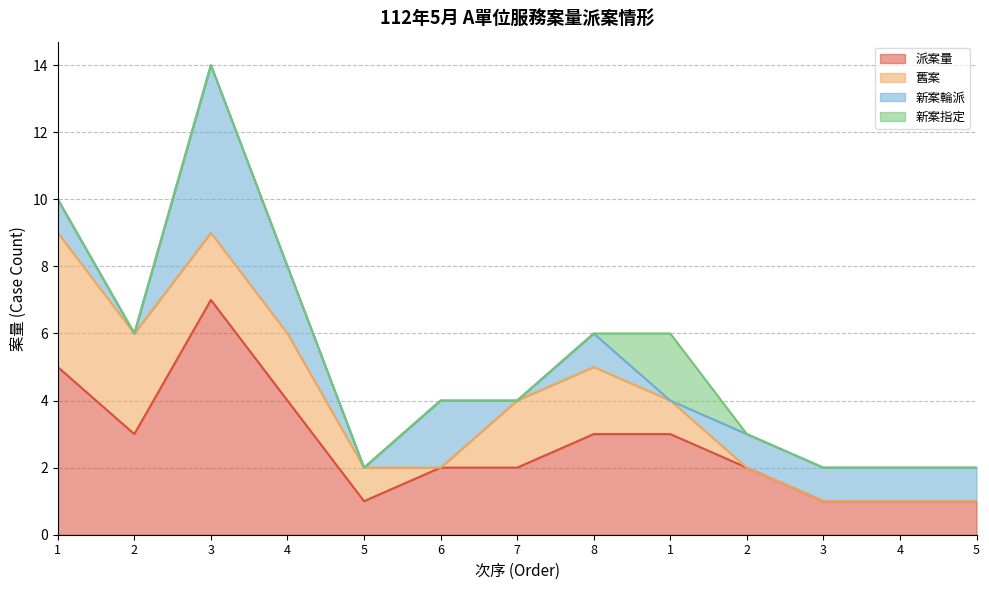

What value does the 舊案 series have at 7?

2